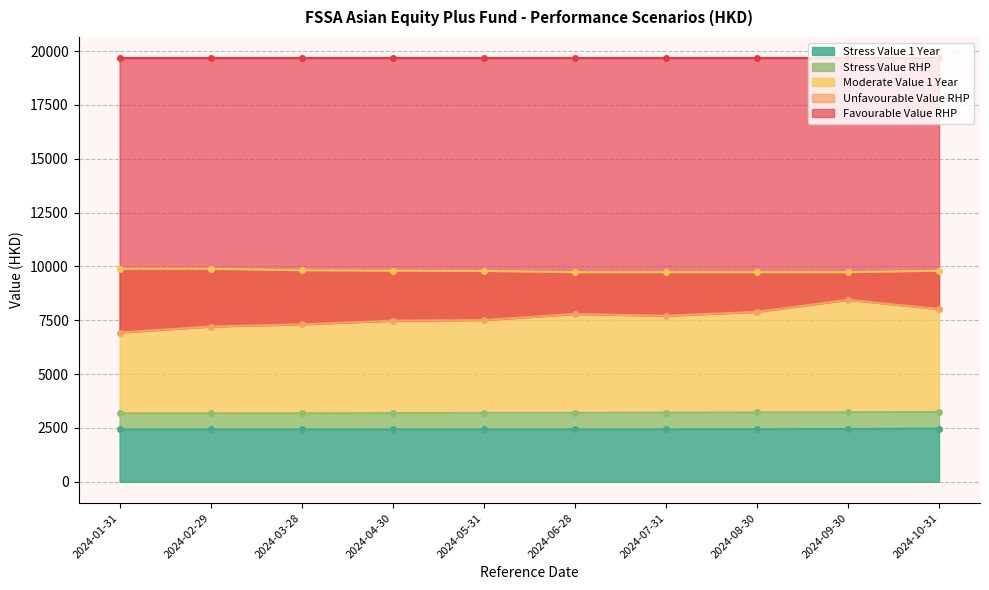

The value of Moderate Value 1 Year at 2024-04-30 is 4257. True or false?

False